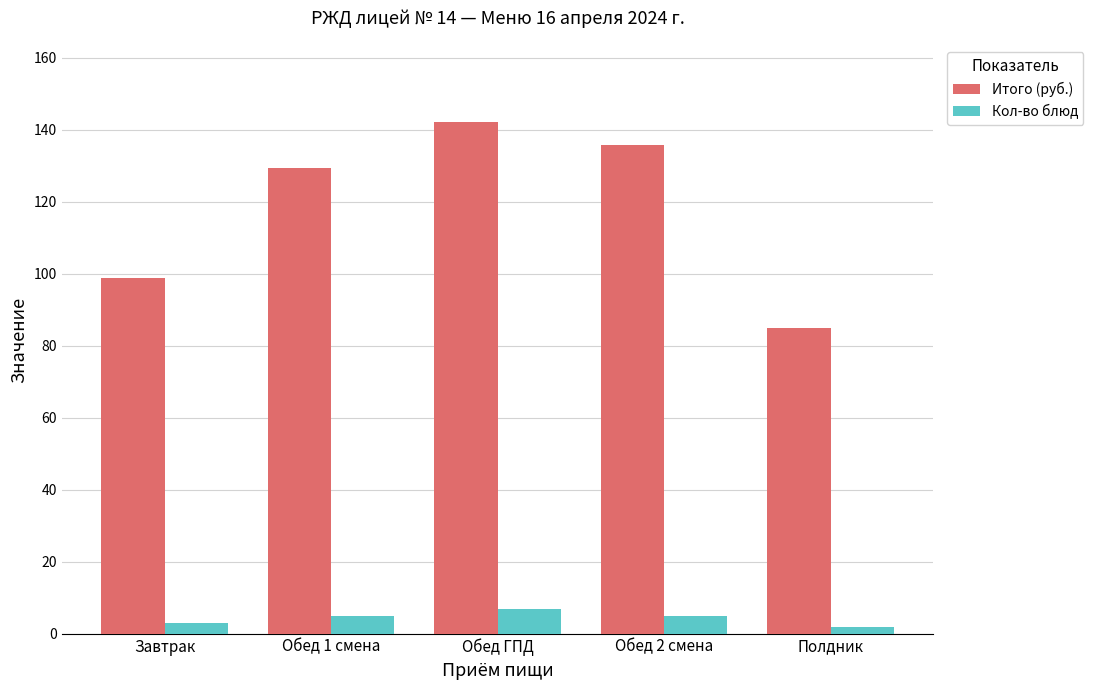

The value of Итого (руб.) at Обед 2 смена is 78.8. True or false?

False